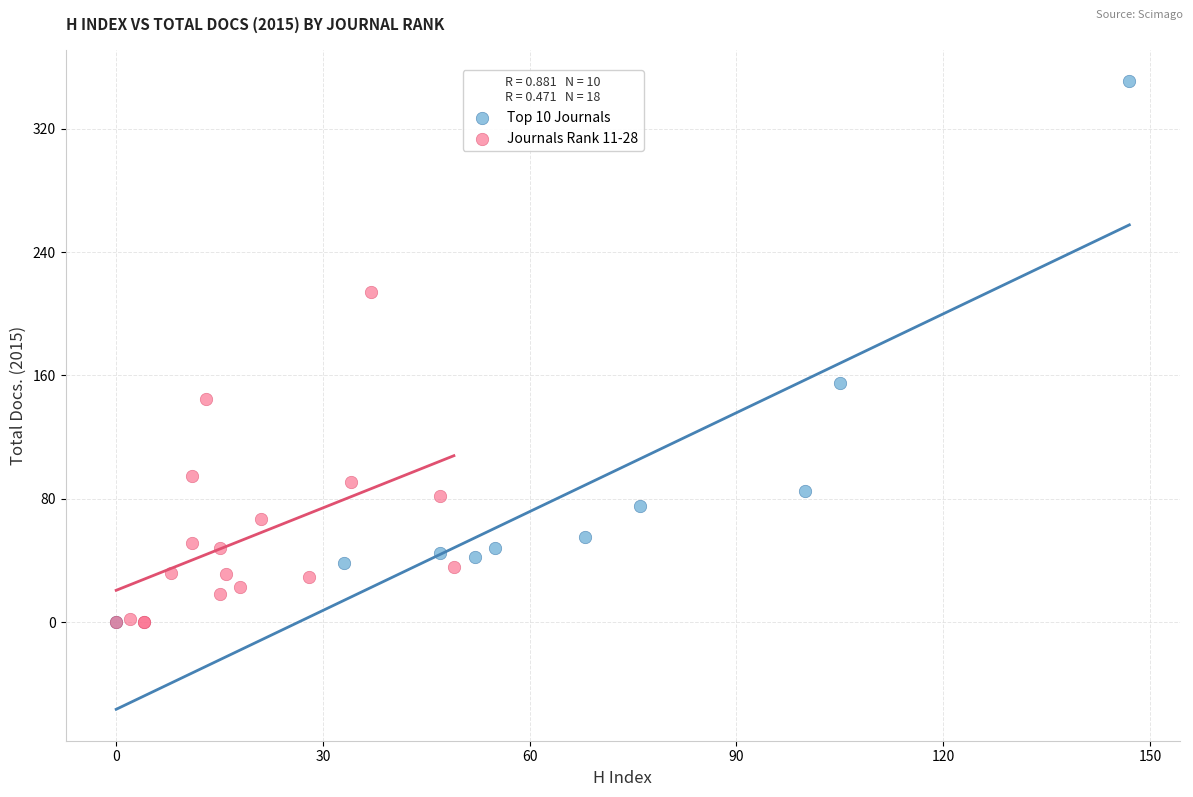

What are all the series names shown in the legend?

Top 10 Journals, Journals Rank 11-28